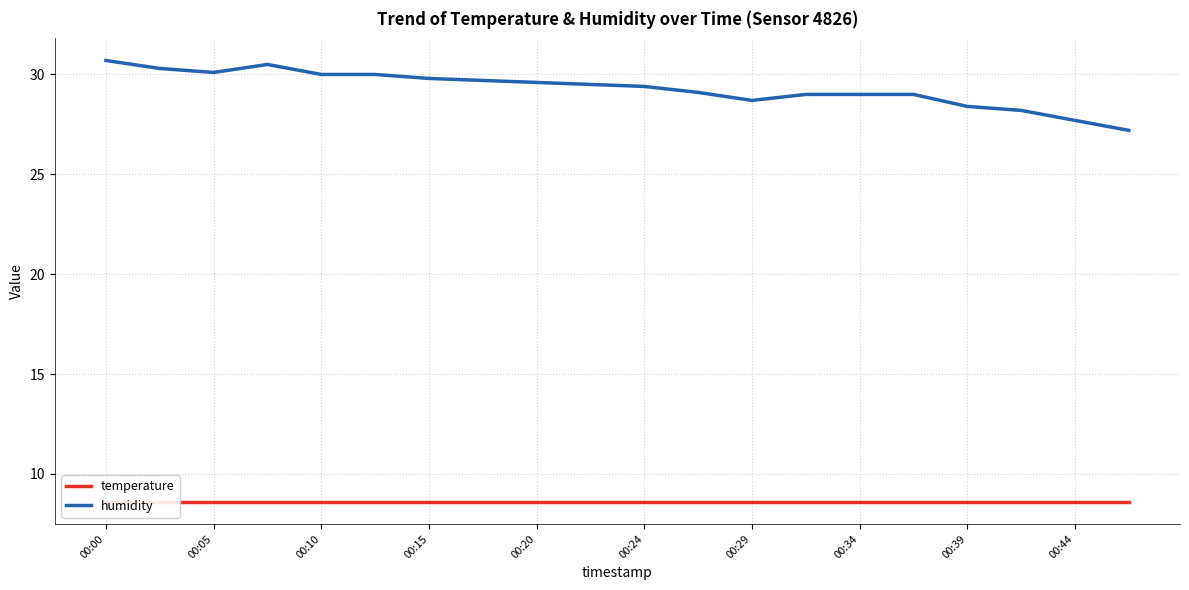

Which series has the largest total across all categories?

humidity